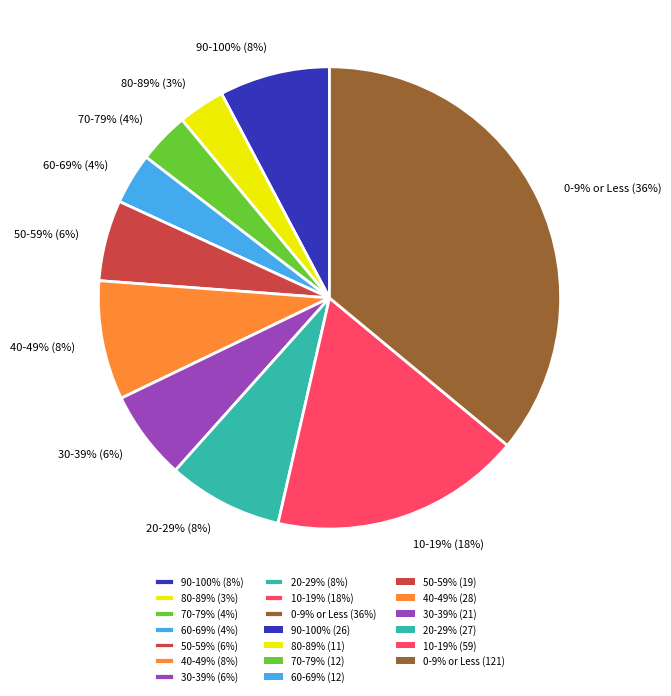

Is 0-9% or Less the majority of the pie?

No